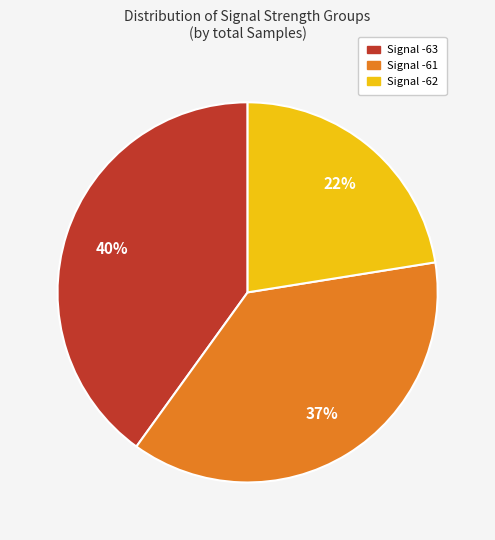

Is there any slice that represents more than half of the pie?

No